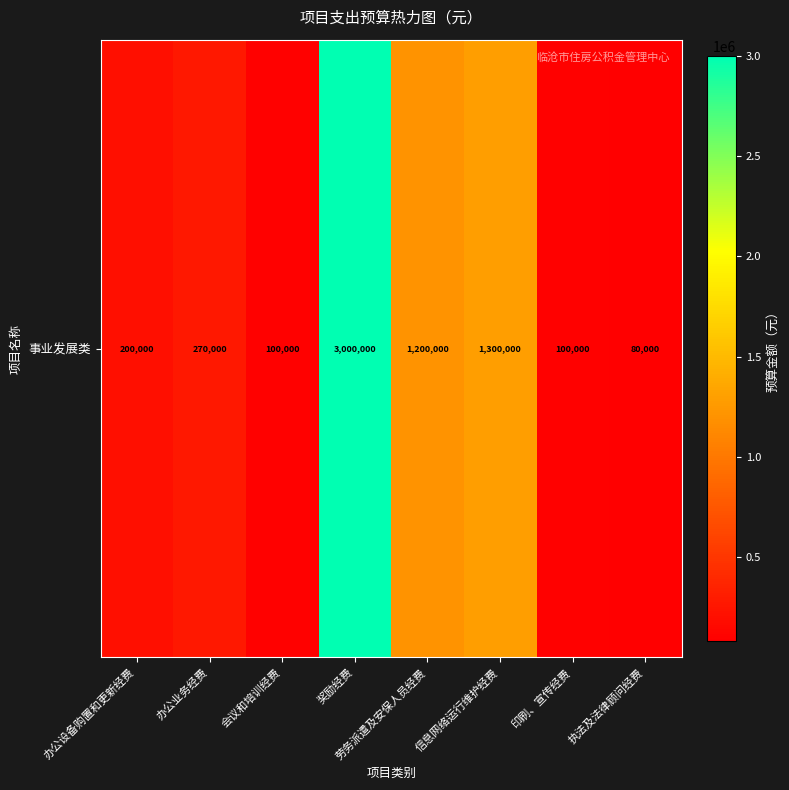

Reading left to right, transcribe all the data shown in this chart.

办公设备购置和更新经费=200000	办公业务经费=270000	会议和培训经费=100000	奖励经费=3000000	劳务派遣及安保人员经费=1200000	信息网络运行维护经费=1300000	印刷、宣传经费=100000	执法及法律顾问经费=80000